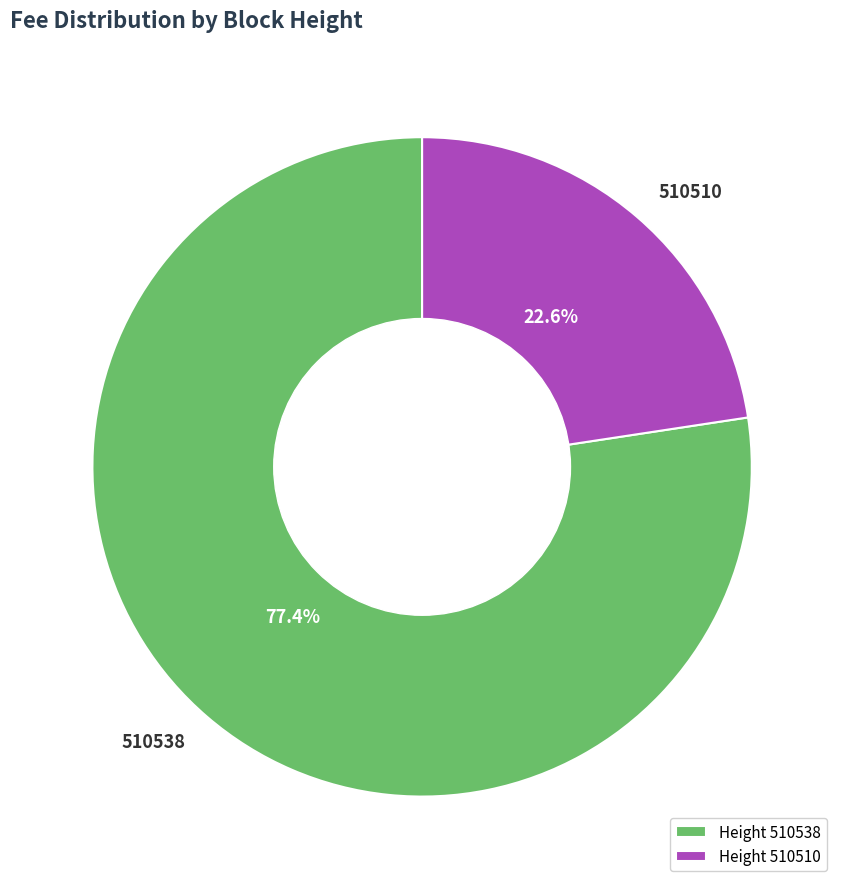

Is there any slice that represents more than half of the pie?

Yes